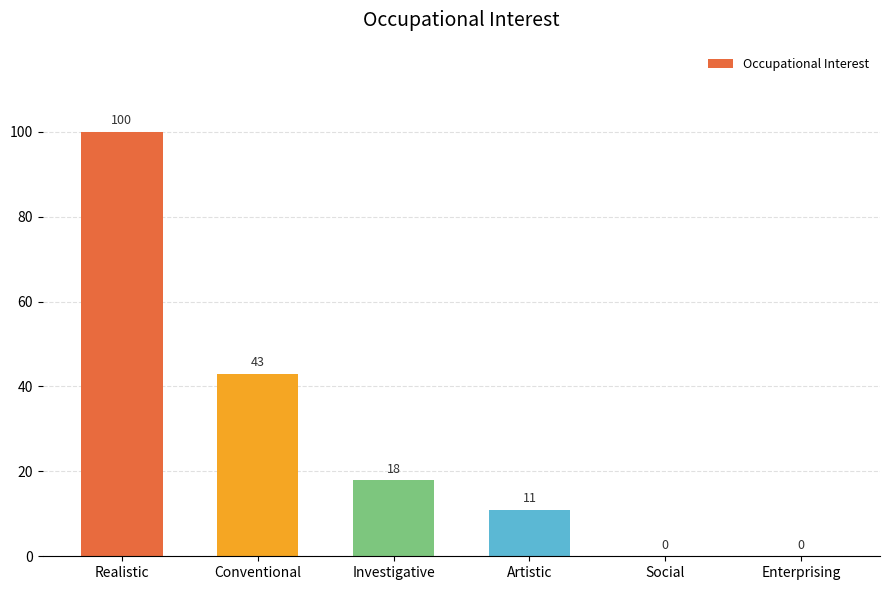

True or false: the data shows -41 at Enterprising.

False